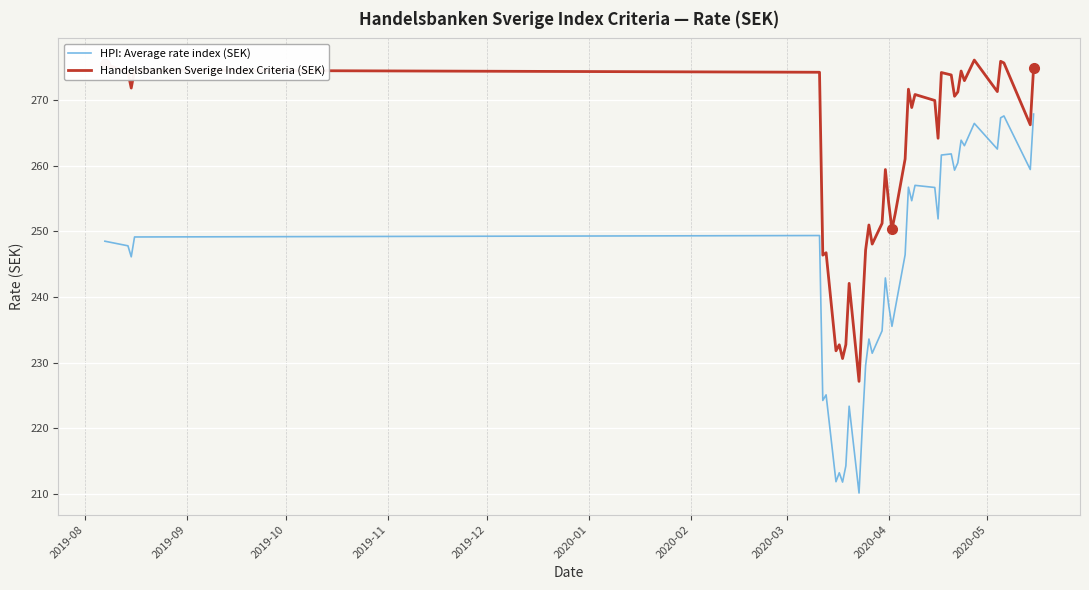

List the series in order of their overall mean, lowest first.

HPI: Average rate index (SEK), Handelsbanken Sverige Index Criteria (SEK)